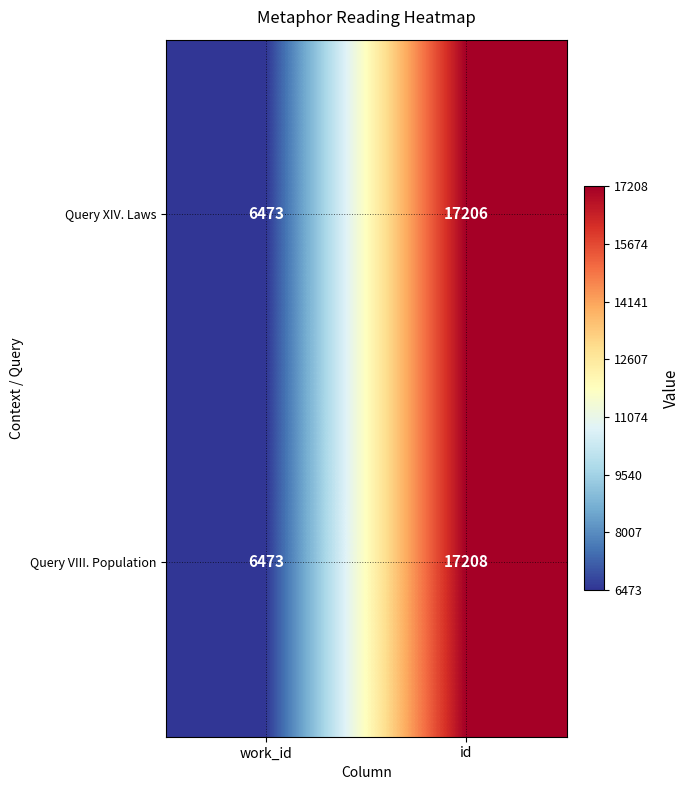

What is the greatest value displayed?

17208